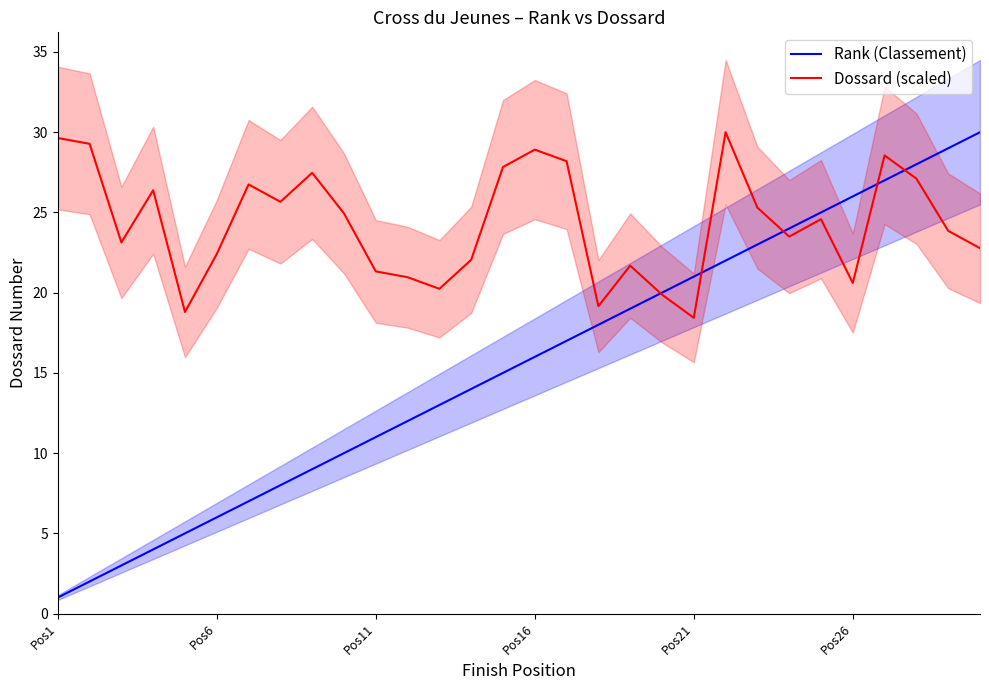

What is the maximum value for Rank (Classement)?

30.0